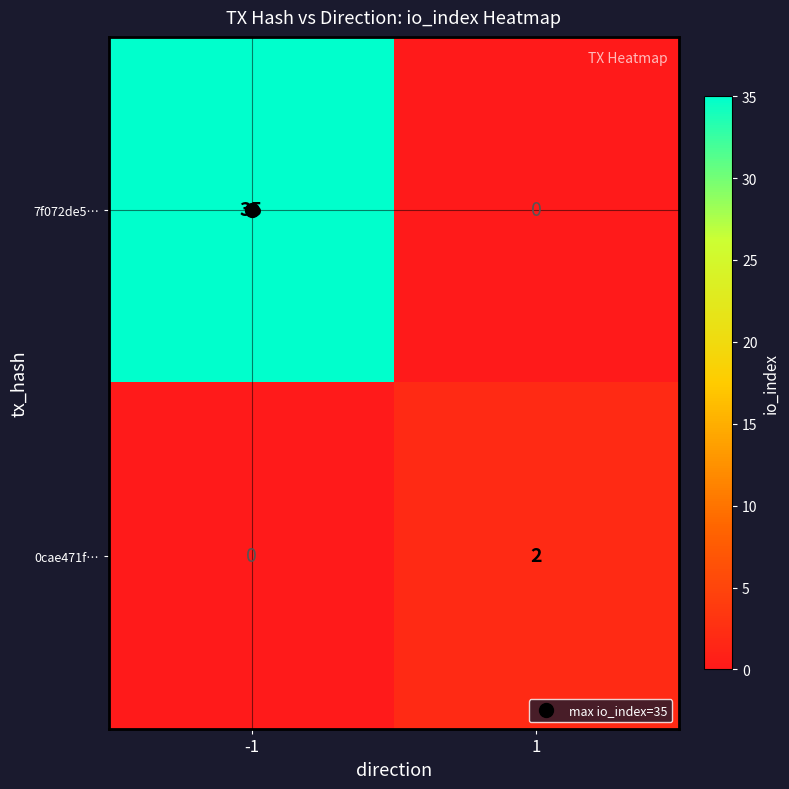

Between -1 and 1, which series saw the biggest shift?

7f072de5…